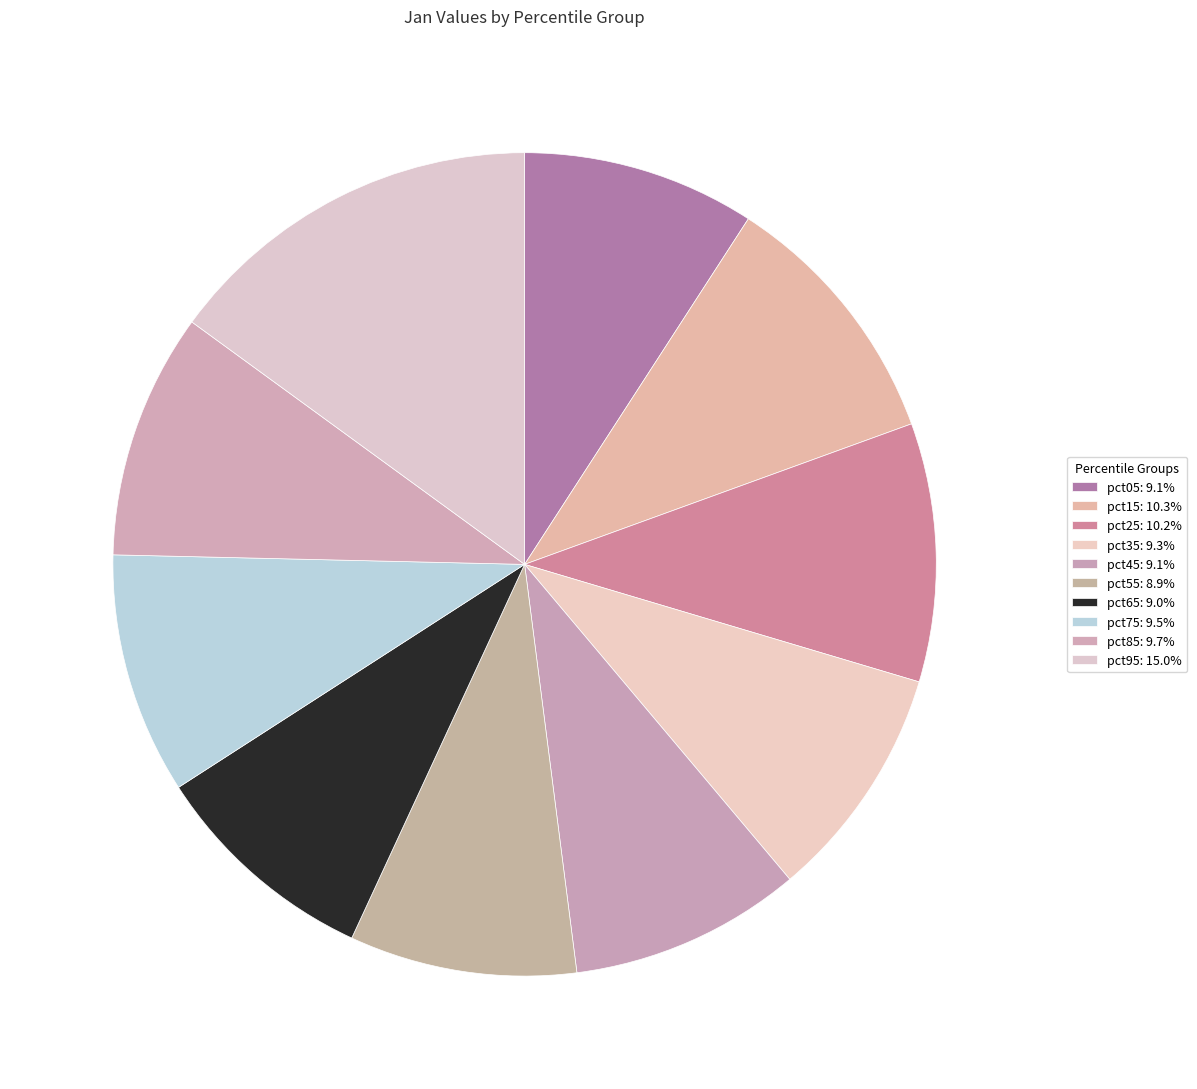

Is there a majority slice in this chart?

No